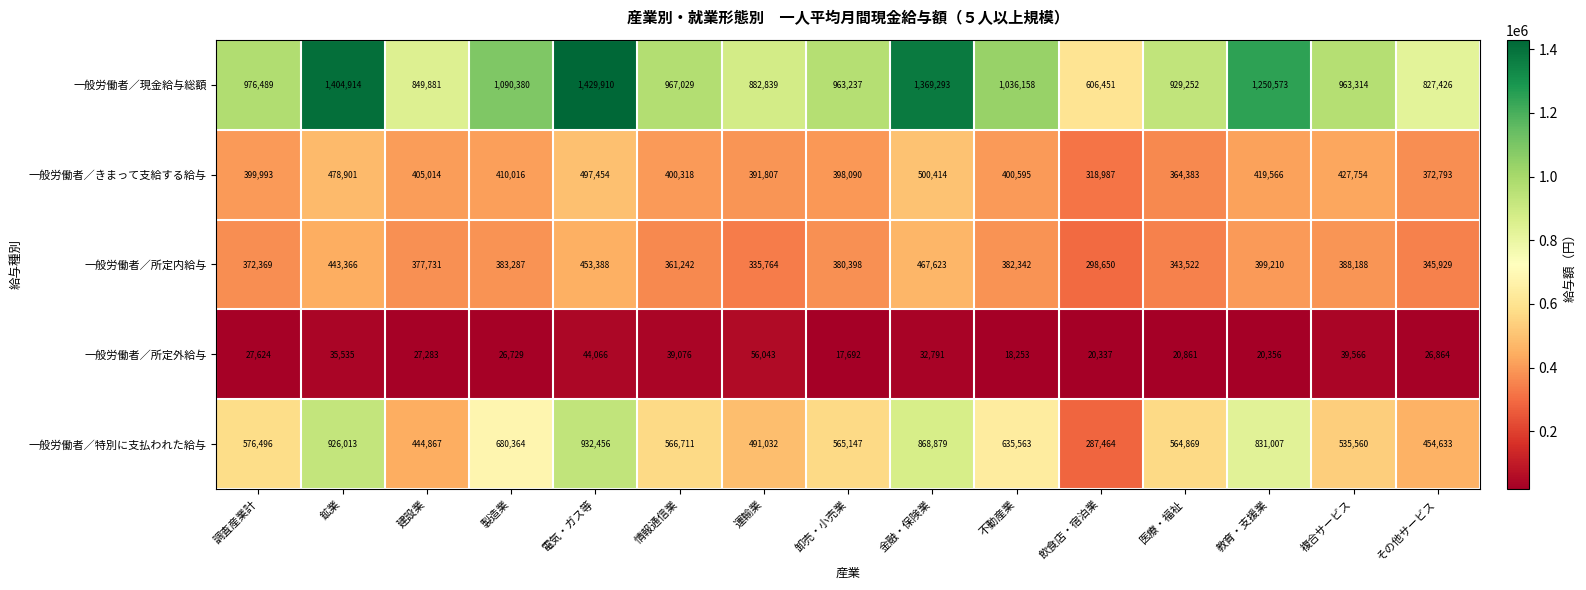

List the labels in order of 一般労働者／所定外給与 value, smallest first.

卸売・小売業, 不動産業, 飲食店・宿泊業, 教育・支援業, 医療・福祉, 製造業, その他サービス, 建設業, 調査産業計, 金融・保険業, 鉱業, 情報通信業, 複合サービス, 電気・ガス等, 運輸業